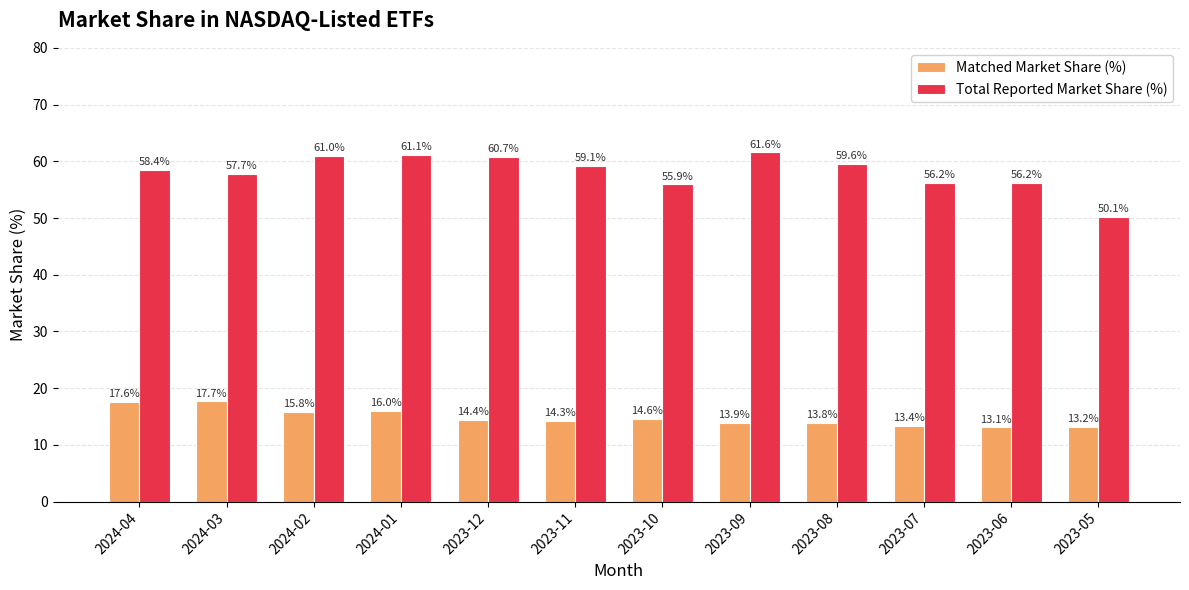

Between 2024-04 and 2023-08, which series saw the biggest shift?

Matched Market Share (%)